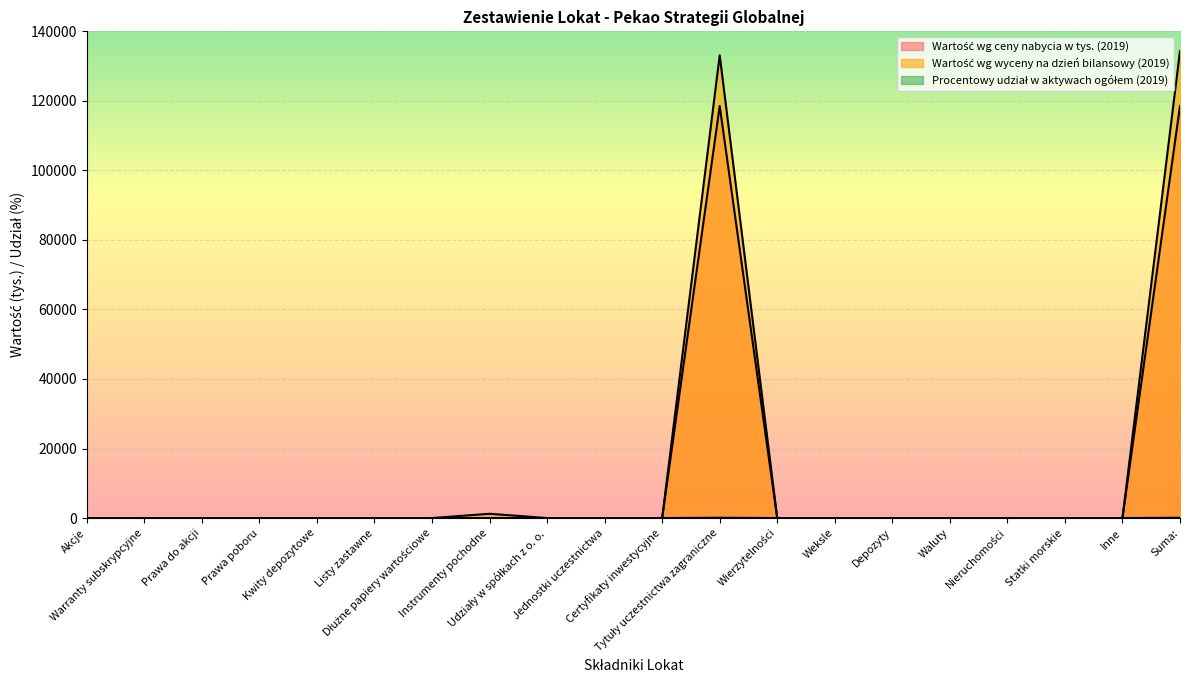

What position from the right is Waluty?

5